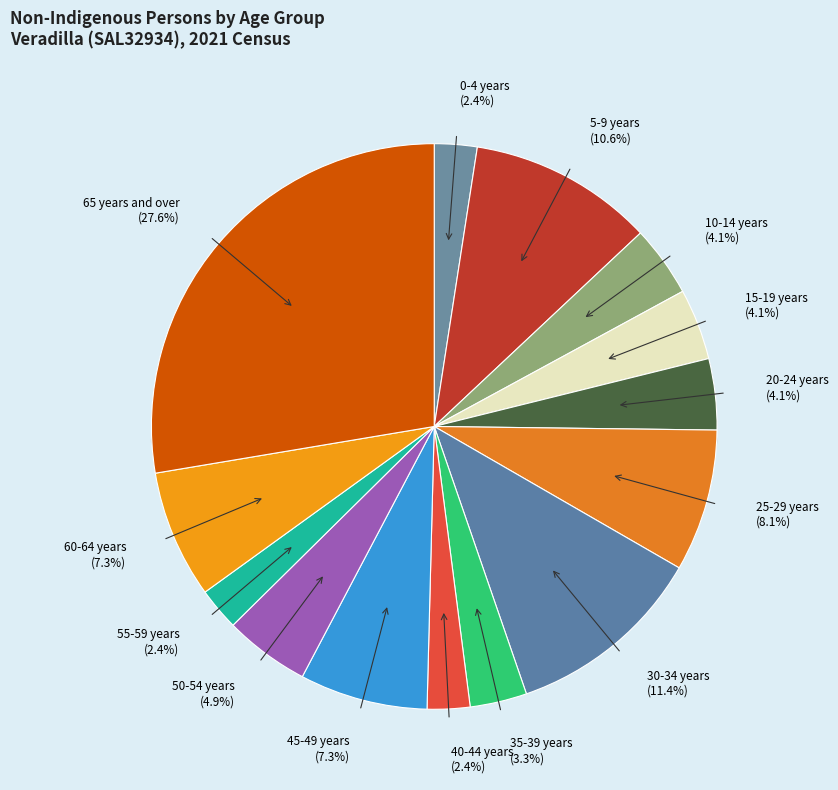

Is the sum of 10-14 years and 45-49 years greater than half?

No